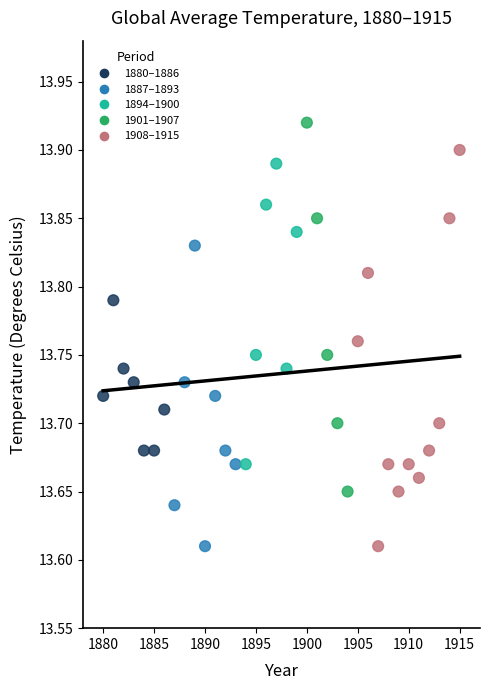

What is the range of X values (max minus min)?

35.0